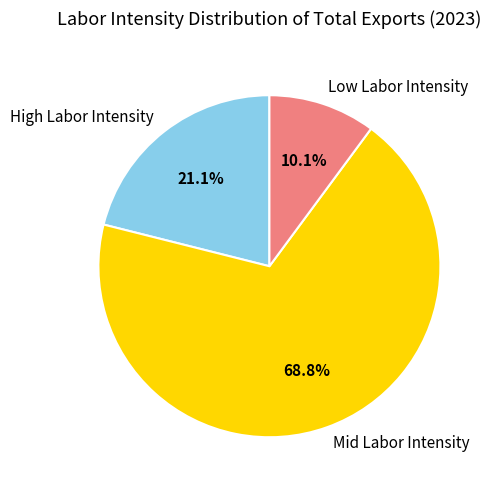

What is the smallest slice in the pie chart?

Low Labor Intensity